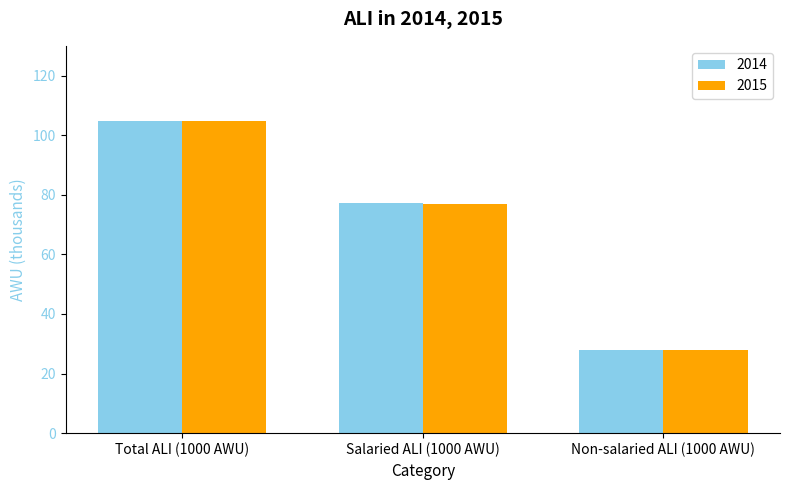

What is the average value of the 2015 series?

69.9